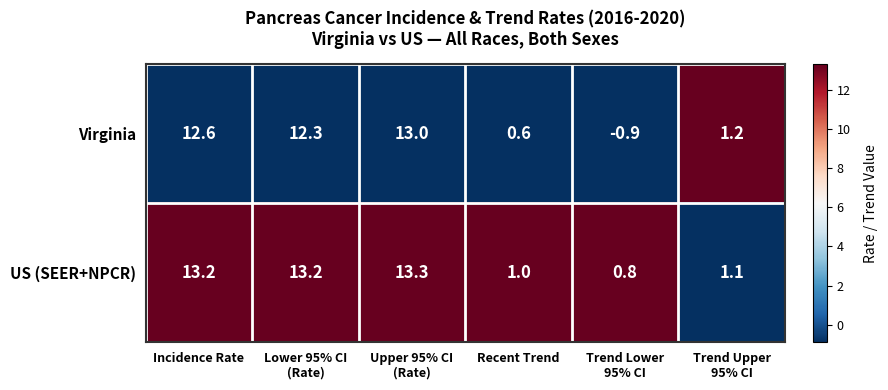

Is it true that Virginia equals 12.6 at Incidence Rate?

True